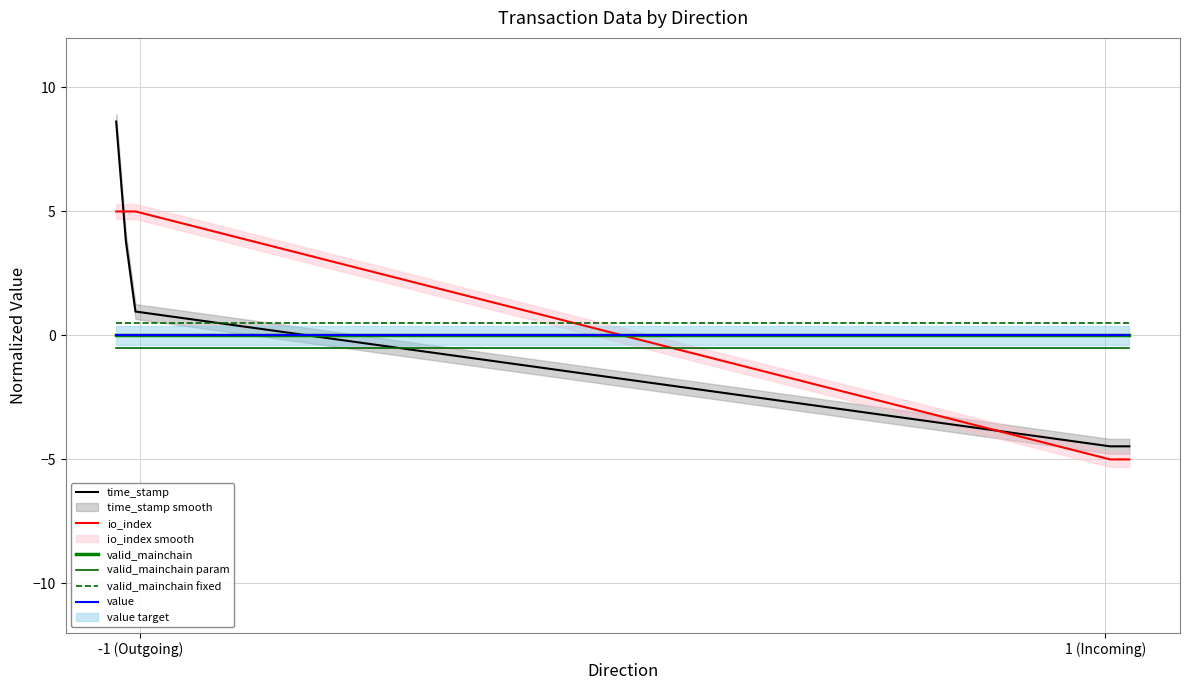

What is the lowest value of the io_index series?

-5.0